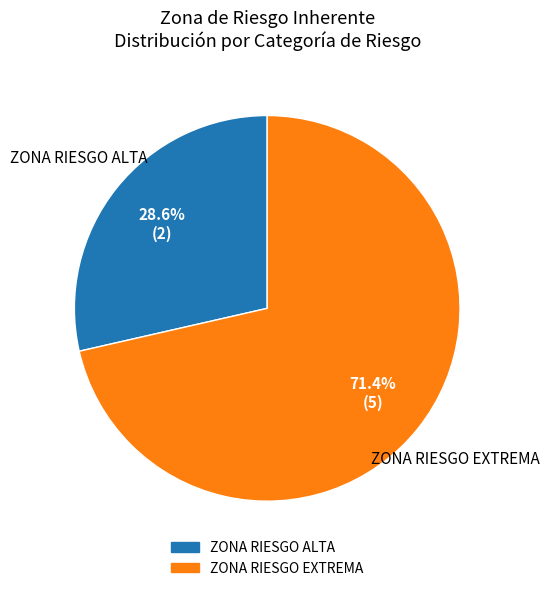

To the nearest percent, what is the average slice percentage?

50%